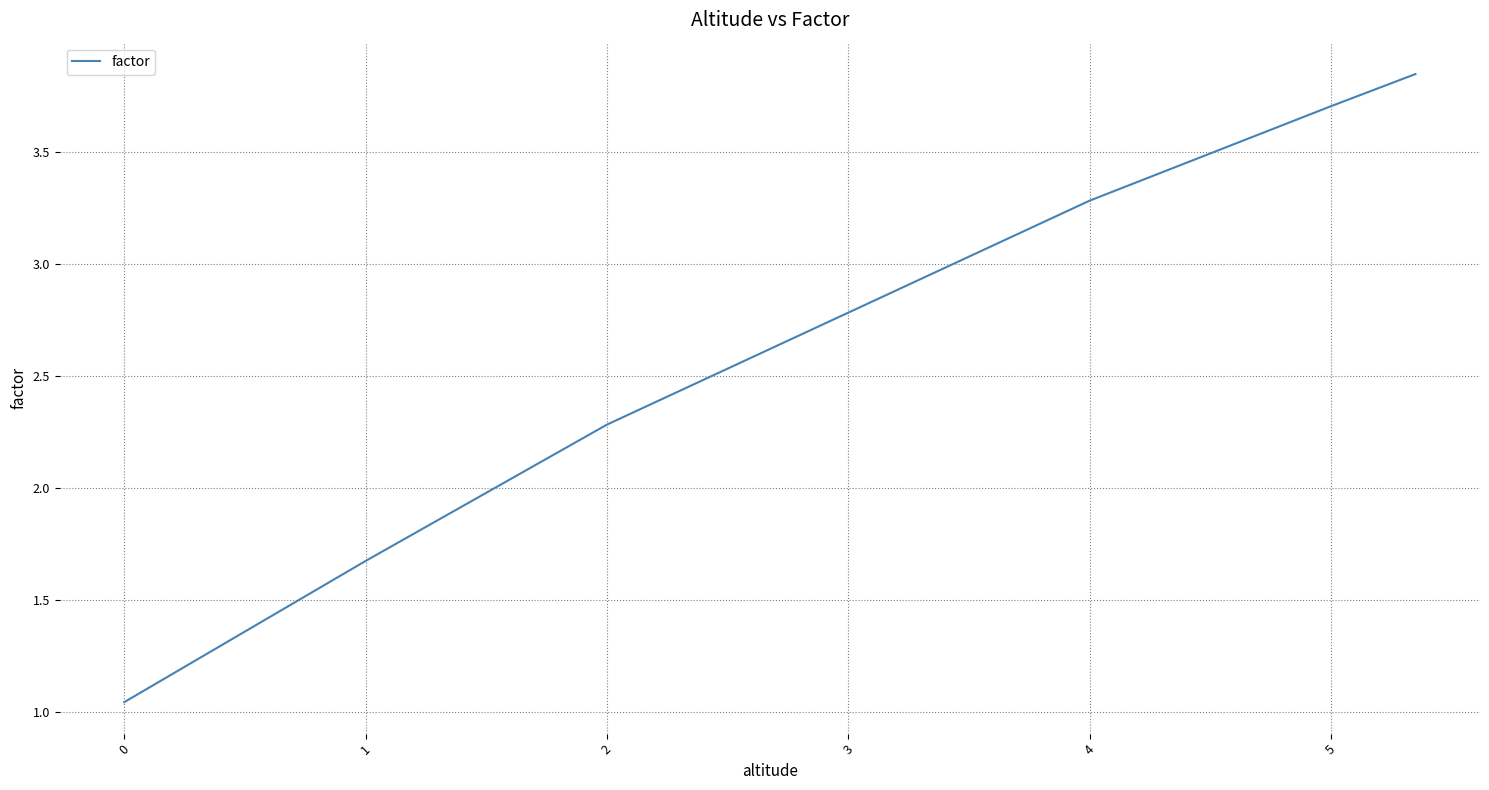

True or false: the data has more than 1 interior local peaks.

False